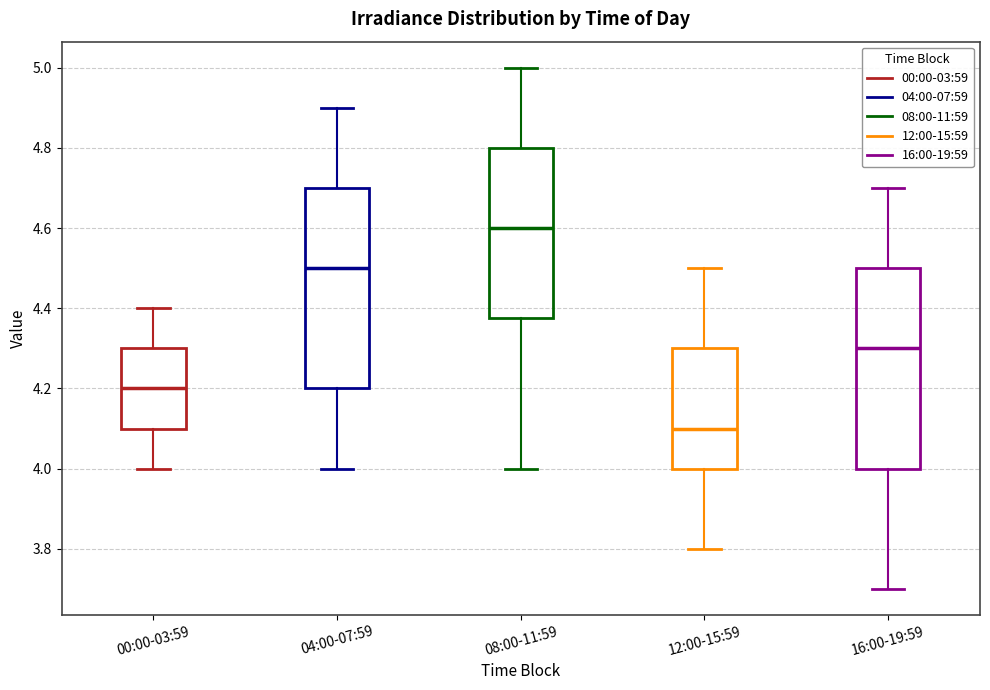

Reading left to right, transcribe this box plot: for each box, give where its median line is, the range the box spans, and where its two whiskers end, as read against the y-axis. The values are not printed on the chart, so give them approximately, as read against the axis.

00:00-03:59: median 4.20, box 4.10 to 4.30, whiskers 4.00 to 4.40
04:00-07:59: median 4.50, box 4.20 to 4.70, whiskers 4.00 to 4.90
08:00-11:59: median 4.60, box 4.38 to 4.80, whiskers 4.00 to 5.00
12:00-15:59: median 4.10, box 4.00 to 4.30, whiskers 3.80 to 4.50
16:00-19:59: median 4.30, box 4.00 to 4.50, whiskers 3.70 to 4.70